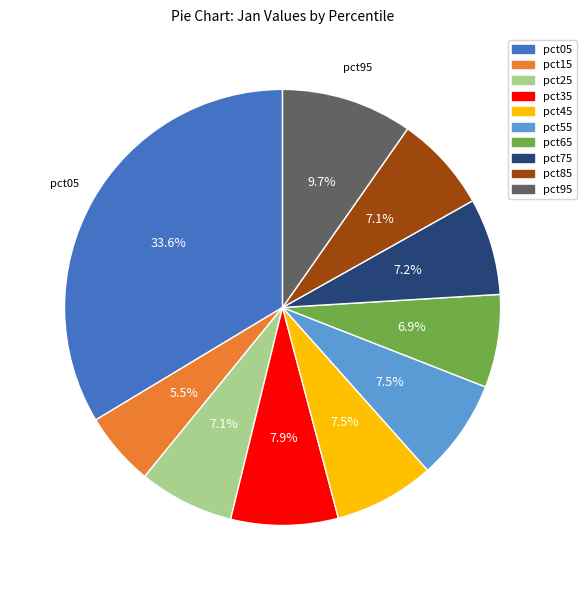

The pct95 slice represents 1% of the pie. True or false?

False